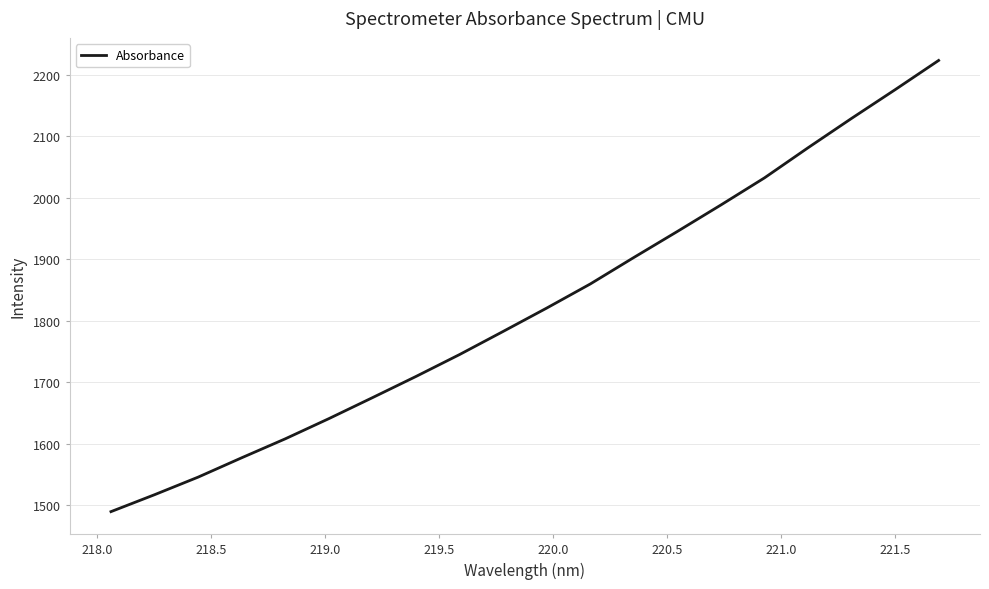

What is the difference between the maximum and minimum values?

733.4